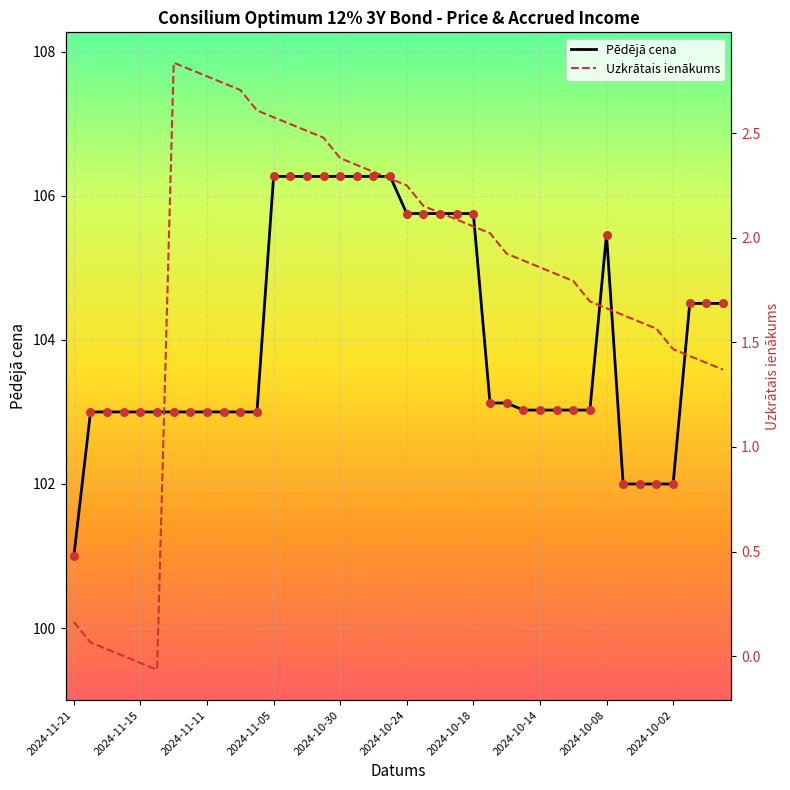

Which series has the largest total across all categories?

Pēdējā cena